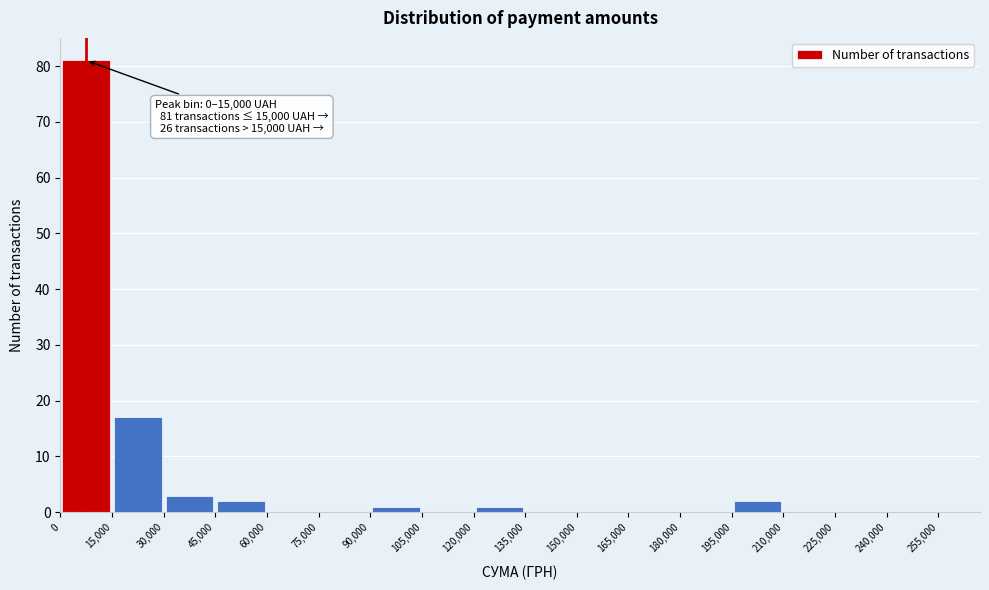

Over which range of the x-axis is the bar tallest?

0 to 15,000